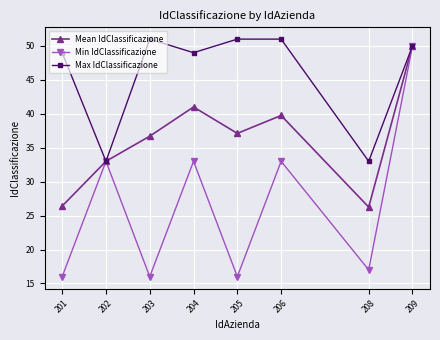

List the series in order of their overall mean, highest first.

Max IdClassificazione, Mean IdClassificazione, Min IdClassificazione